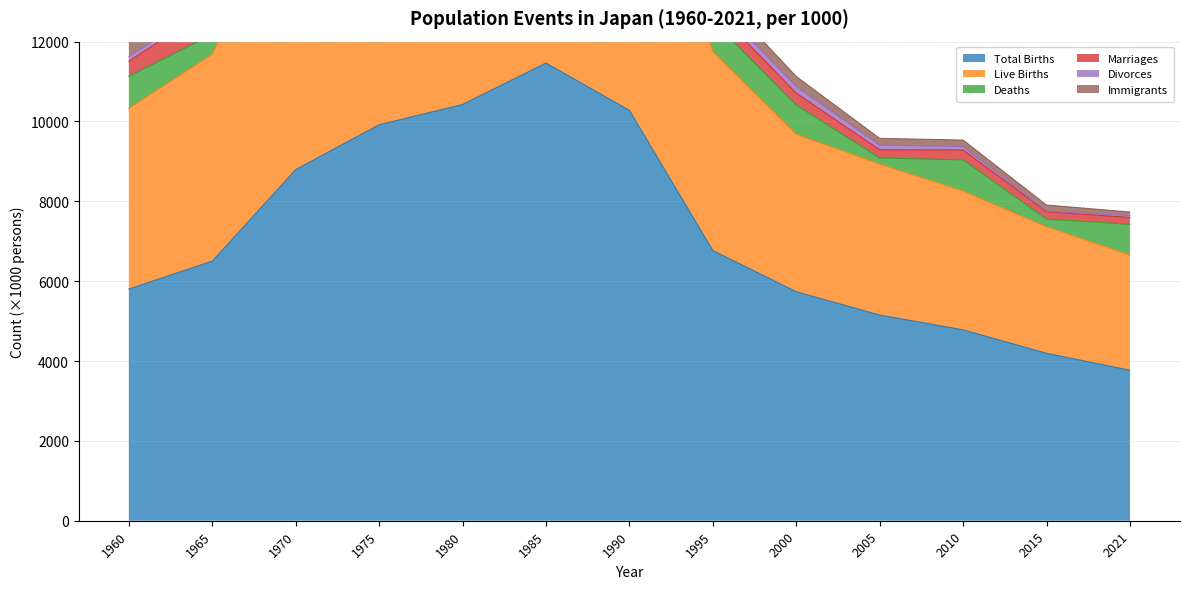

Reading left to right, extract all data points from this chart.

Total Births: 1960=5803	1965=6502	1970=8794	1975=9918	1980=10425	1985=11464	1990=10278	1995=6768	2000=5736	2005=5152	2010=4782	2015=4194	2021=3770
Live Births: 1960=4523	1965=5180	1970=7392	1975=8482	1980=8750	1985=9844	1990=8476	1995=4982	2000=3940	2005=3781	2010=3474	2015=3169	2021=2883
Deaths: 1960=803	1965=502	1970=794	1975=918	1980=425	1985=464	1990=278	1995=768	2000=736	2005=152	2010=782	2015=194	2021=770
Marriages: 1960=380	1965=691	1970=2347	1975=2677	1980=1552	1985=1532	1990=871	1995=339	2000=300	2005=207	2010=251	2015=180	2021=174
Divorces: 1960=116	1965=107	1970=147	1975=115	1980=117	1985=66	1990=134	1995=182	2000=165	2005=116	2010=84	2015=17	2021=45
Immigrants: 1960=552	1965=527	1970=216	1975=187	1980=56	1985=158	1990=228	1995=318	2000=249	2005=169	2010=161	2015=153	2021=90